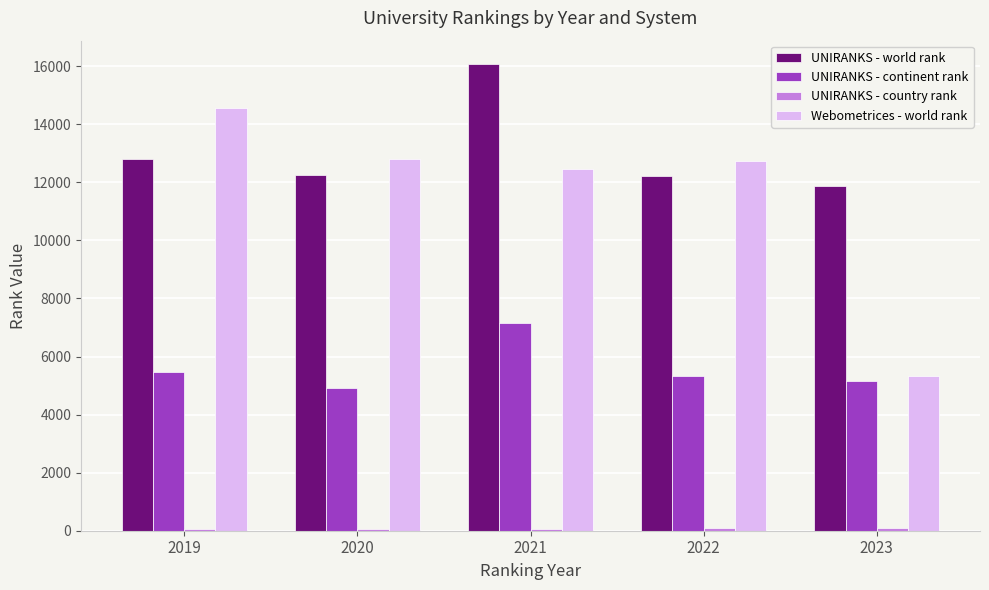

What is the total value across all series at 2020?

30011